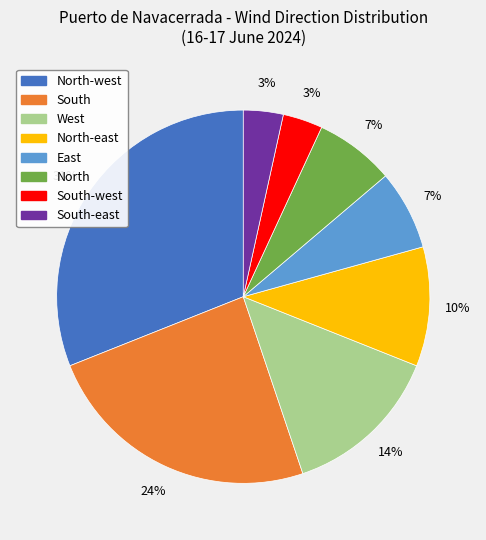

How many segments does this pie chart have?

8